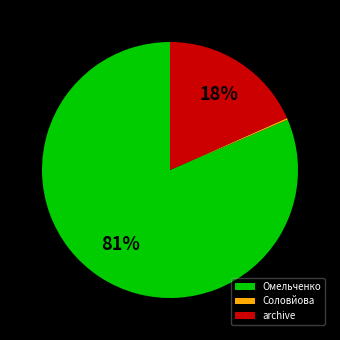

What is the largest slice in the pie chart?

Омельченко